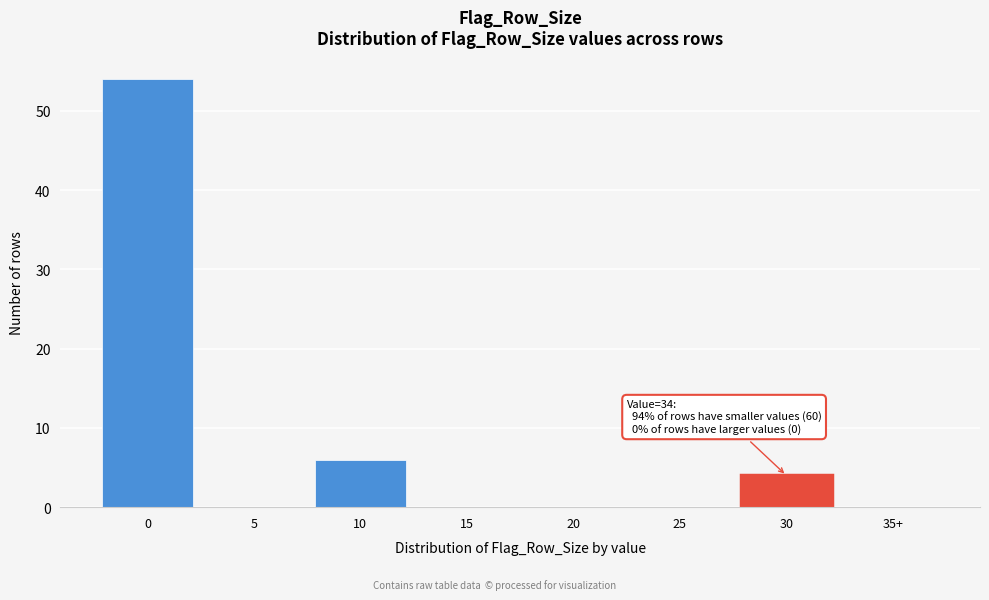

Reading right to left, what are all the values shown in this chart?

35+=0	30=4	25=0	20=0	15=0	10=6	5=0	0=54